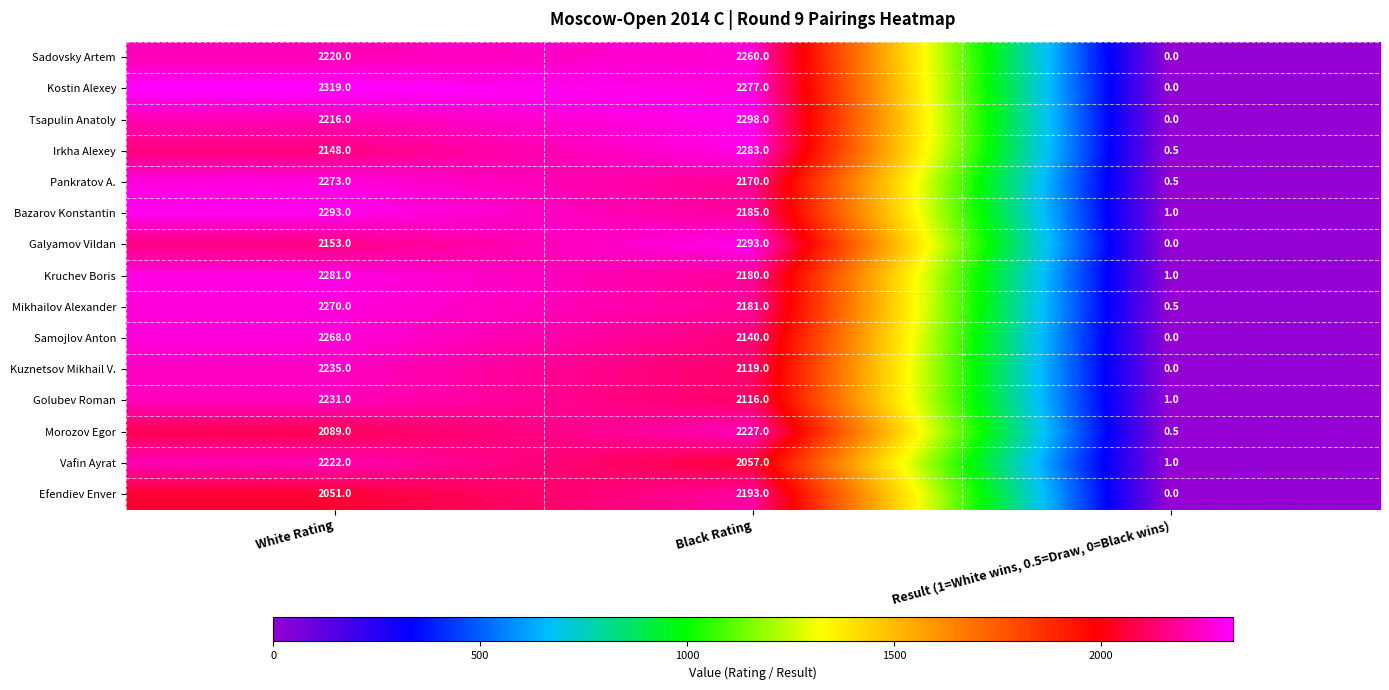

At which category is the sum across all series the highest?

White Rating